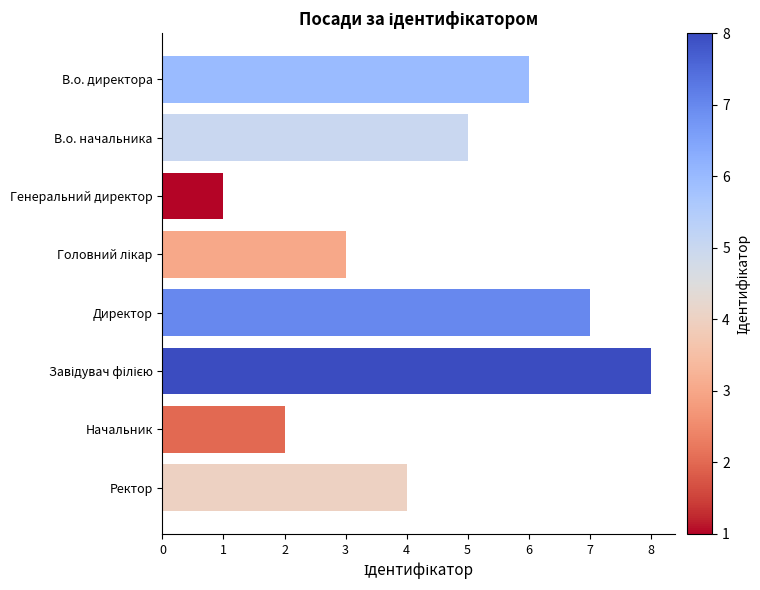

Read the value at Директор.

7